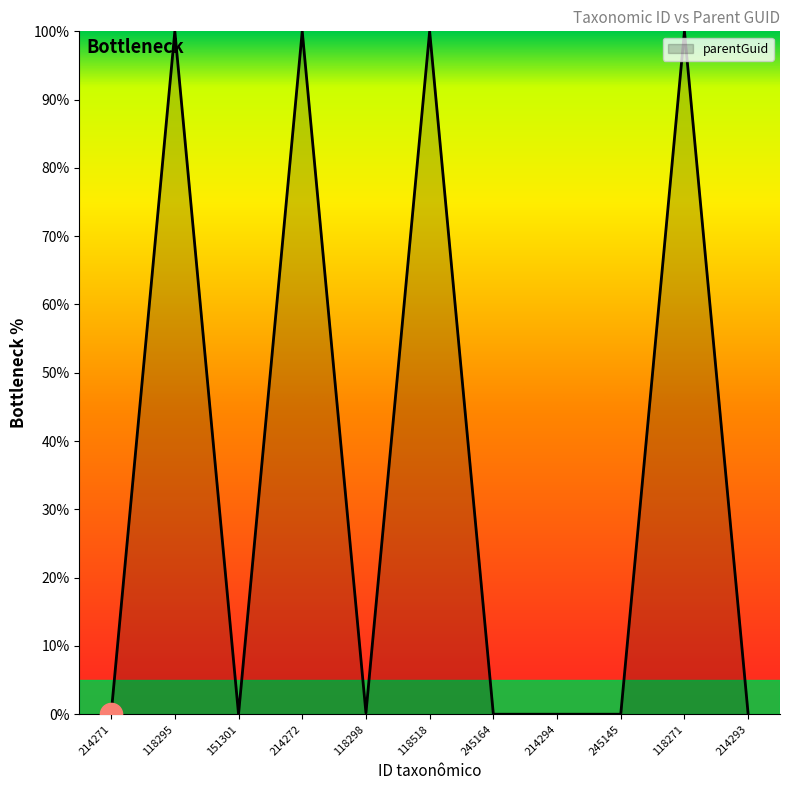

What is the greatest value displayed?

100.0